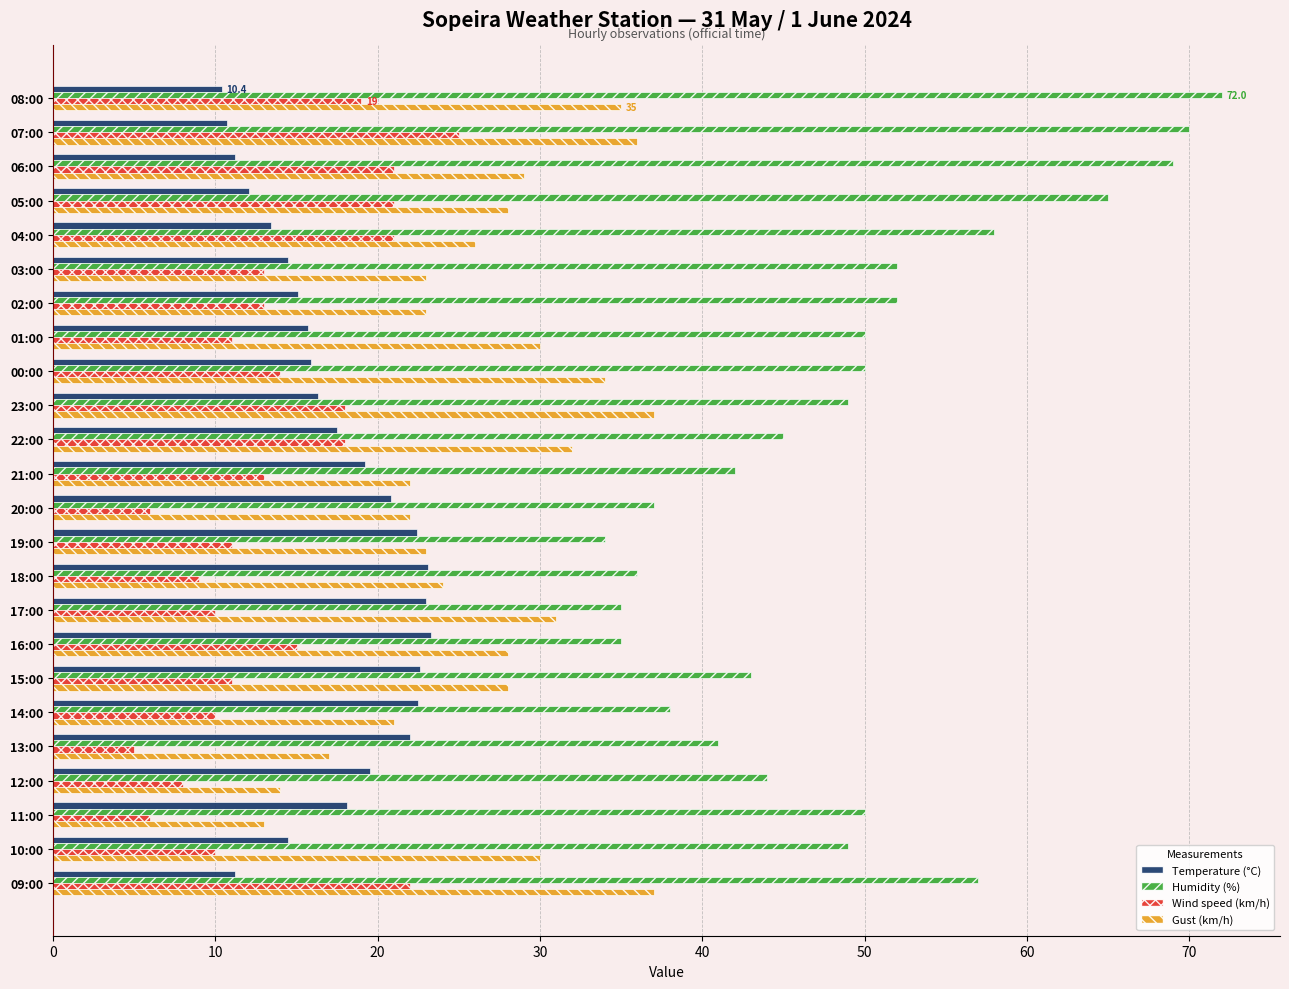

What are all the series names shown in the legend?

Temperature (°C), Humidity (%), Wind speed (km/h), Gust (km/h)